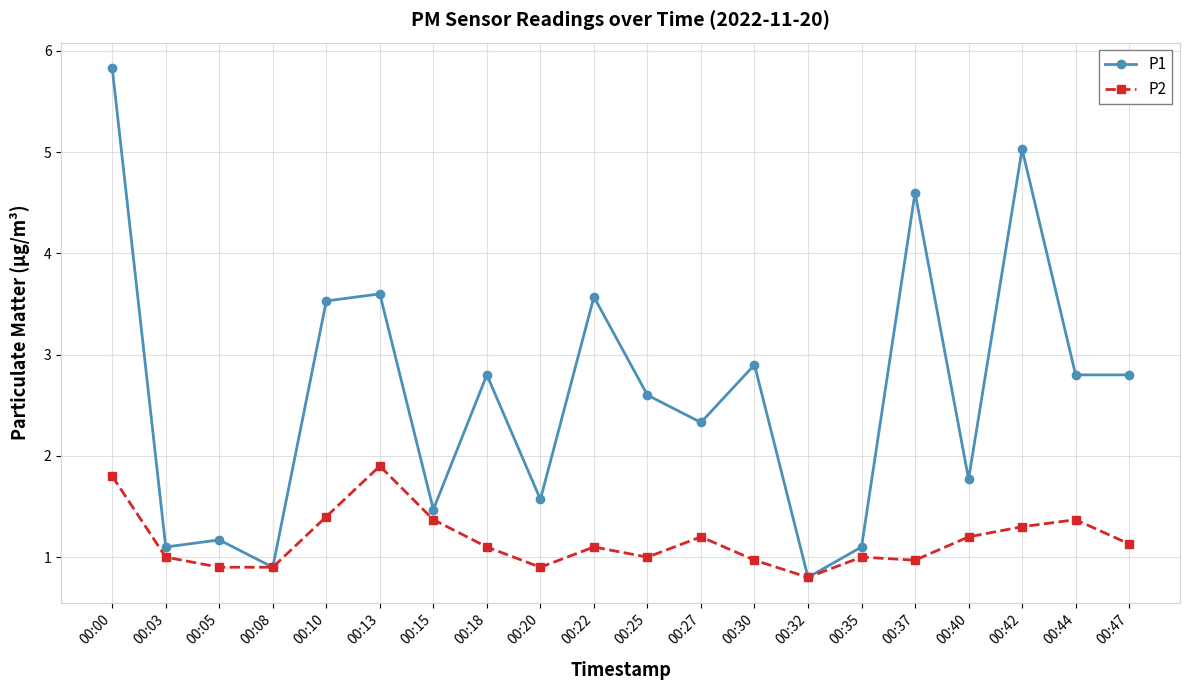

What is the spread (max minus min) of values at 00:47?

1.7